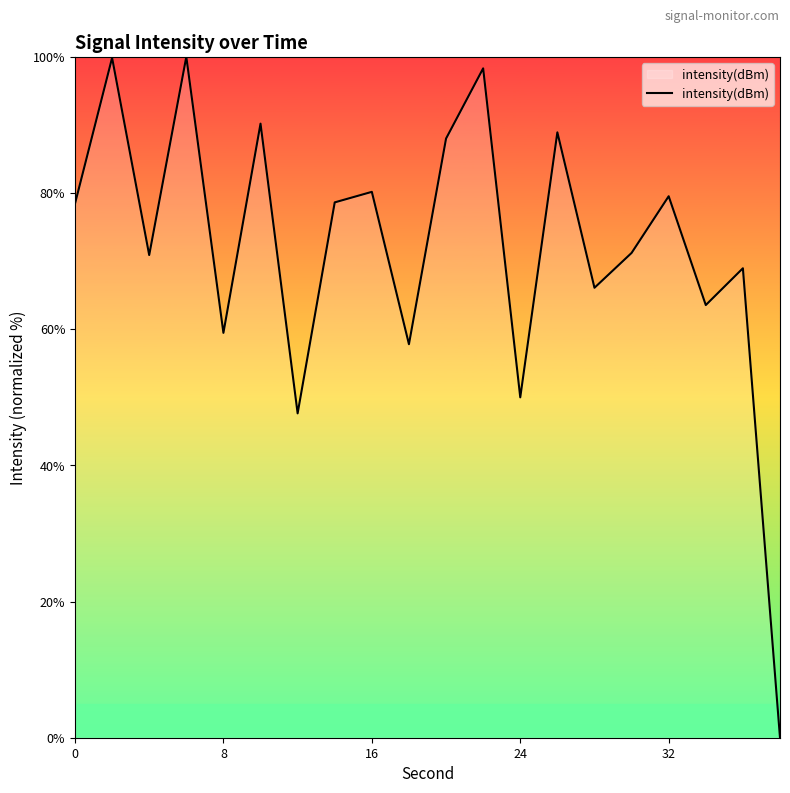

What is the difference between the maximum and minimum values?

100.0